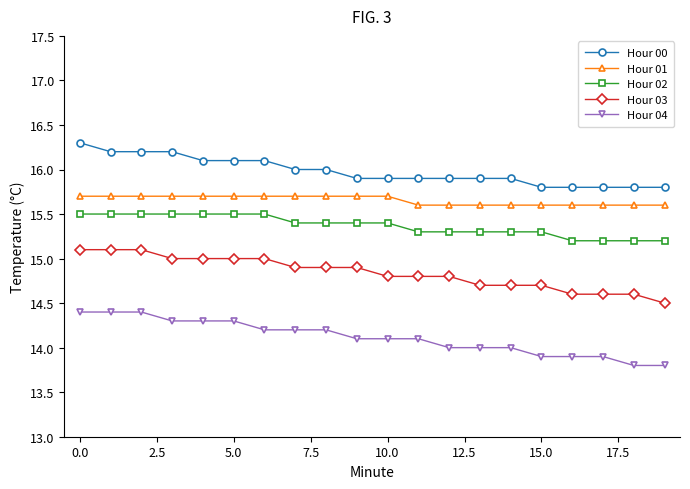

What is the sum of all Hour 01 values?

313.1